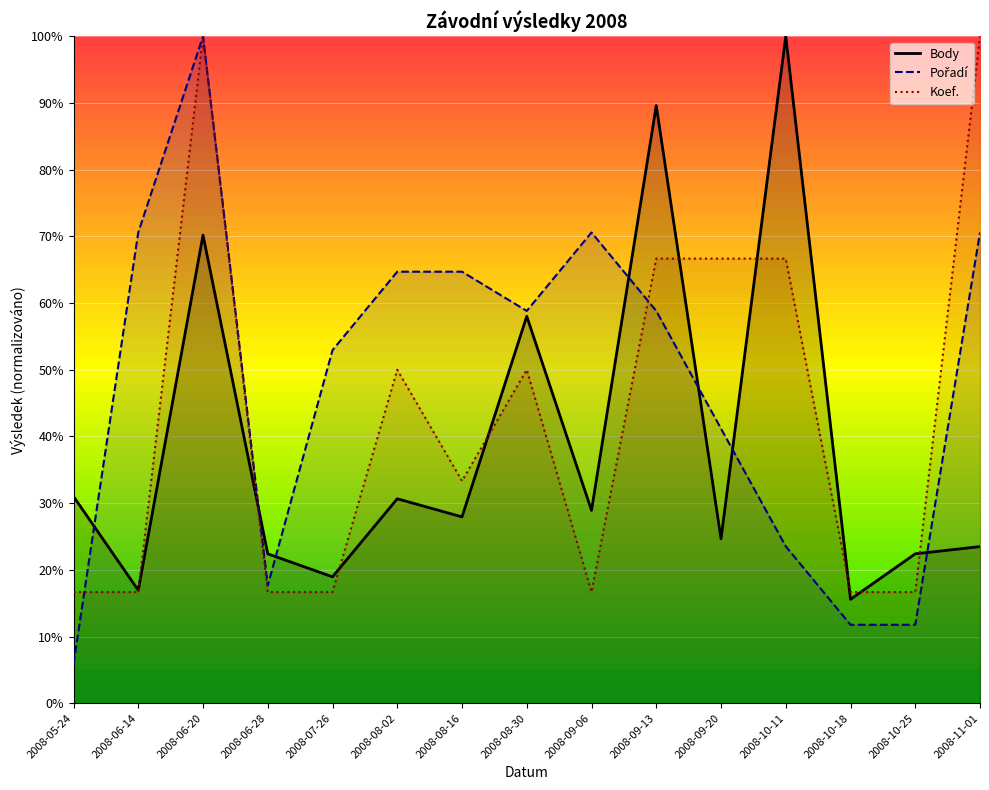

Rank the series by their maximum value, from highest to lowest.

Body, Pořadí, Koef.